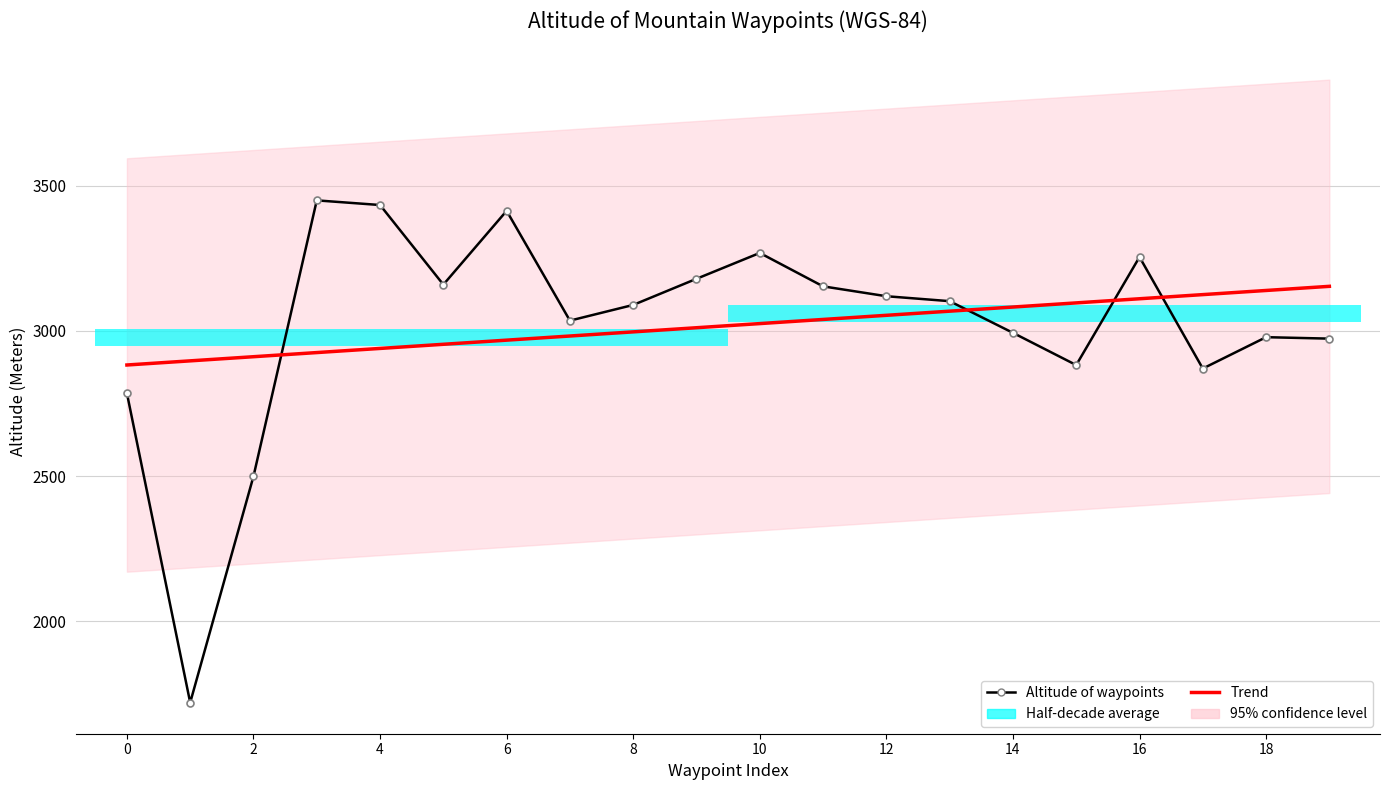

How many data points in Altitude of waypoints are less than 3102?

10